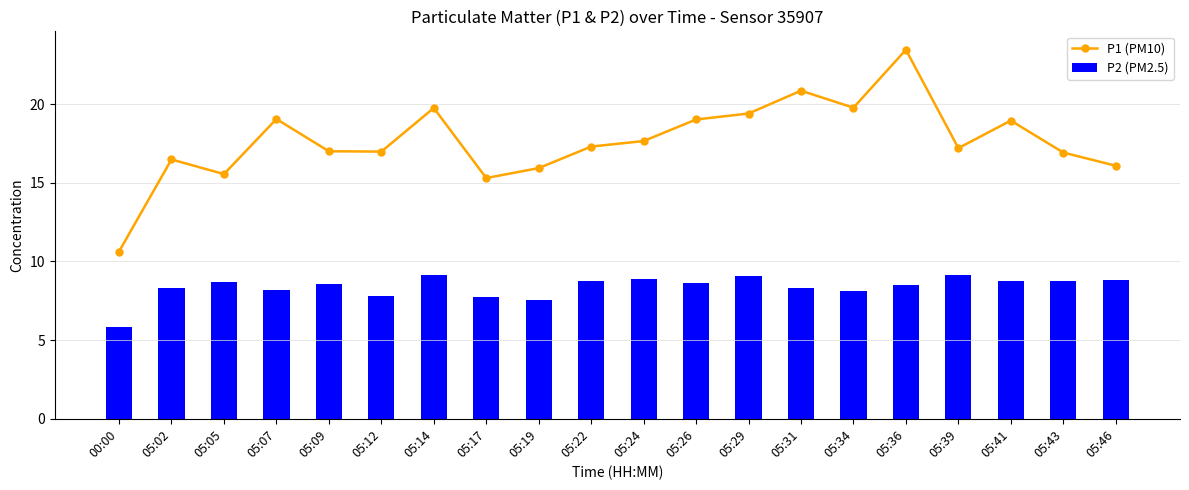

What is the difference between the highest and lowest values at 05:43?

8.2